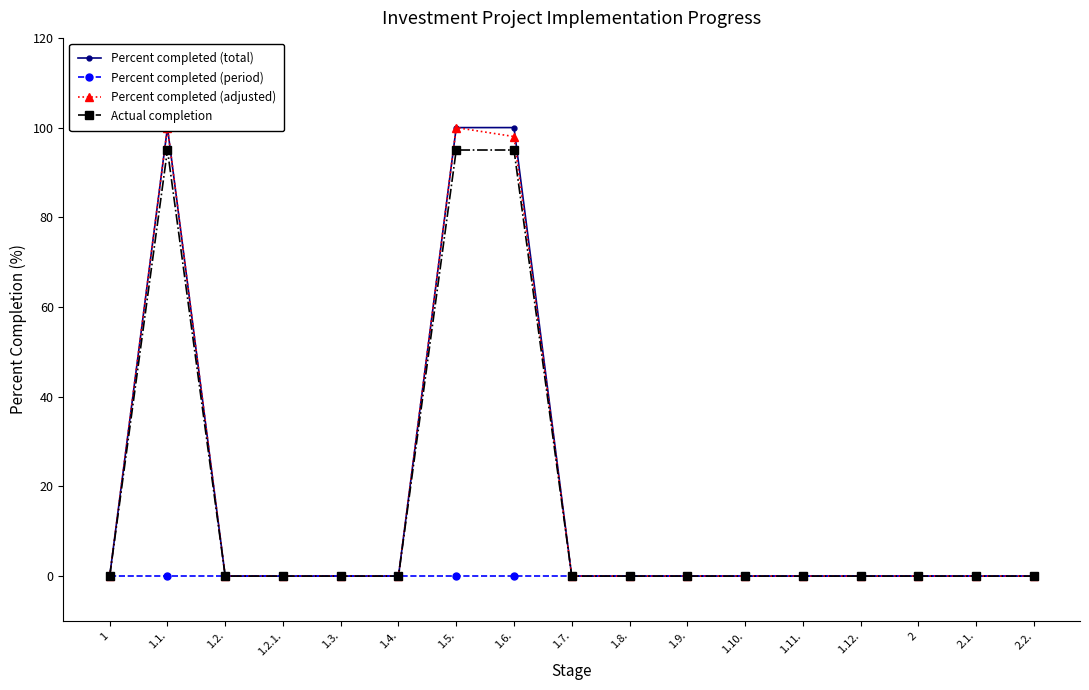

Which category has the lowest value in the Percent completed (adjusted) series?

1